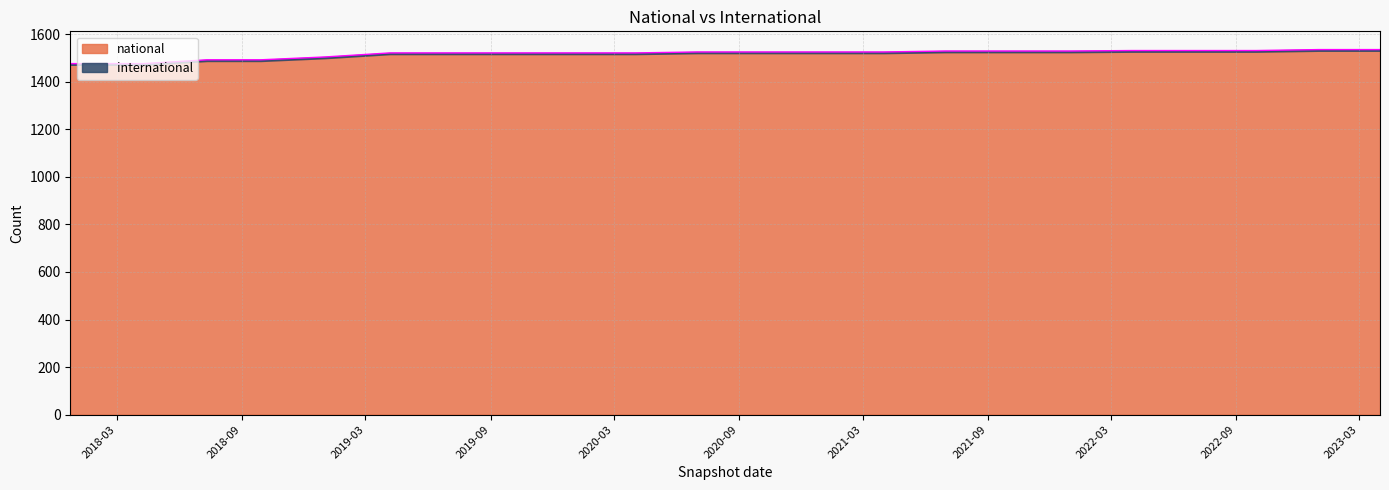

Reading left to right, what are all the values shown in this chart?

2017-12-22=1477	2018-04-09=1477	2018-07-11=1493	2018-09-28=1493	2019-01-01=1505	2019-04-06=1522	2019-07-01=1522	2019-10-09=1522	2020-01-01=1522	2020-04-01=1522	2020-07-01=1526	2020-10-01=1526	2021-01-01=1526	2021-04-01=1526	2021-07-01=1530	2021-10-01=1530	2022-01-01=1530	2022-04-01=1532	2022-07-01=1532	2022-10-01=1532	2023-01-01=1536	2023-04-01=1536